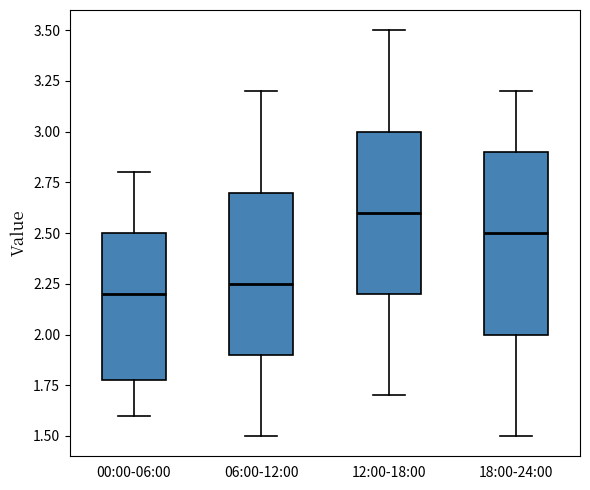

Where is the upper edge of the box for 06:00-12:00 on the y-axis? The values are not printed on the chart, so give them approximately, as read against the axis.

2.70